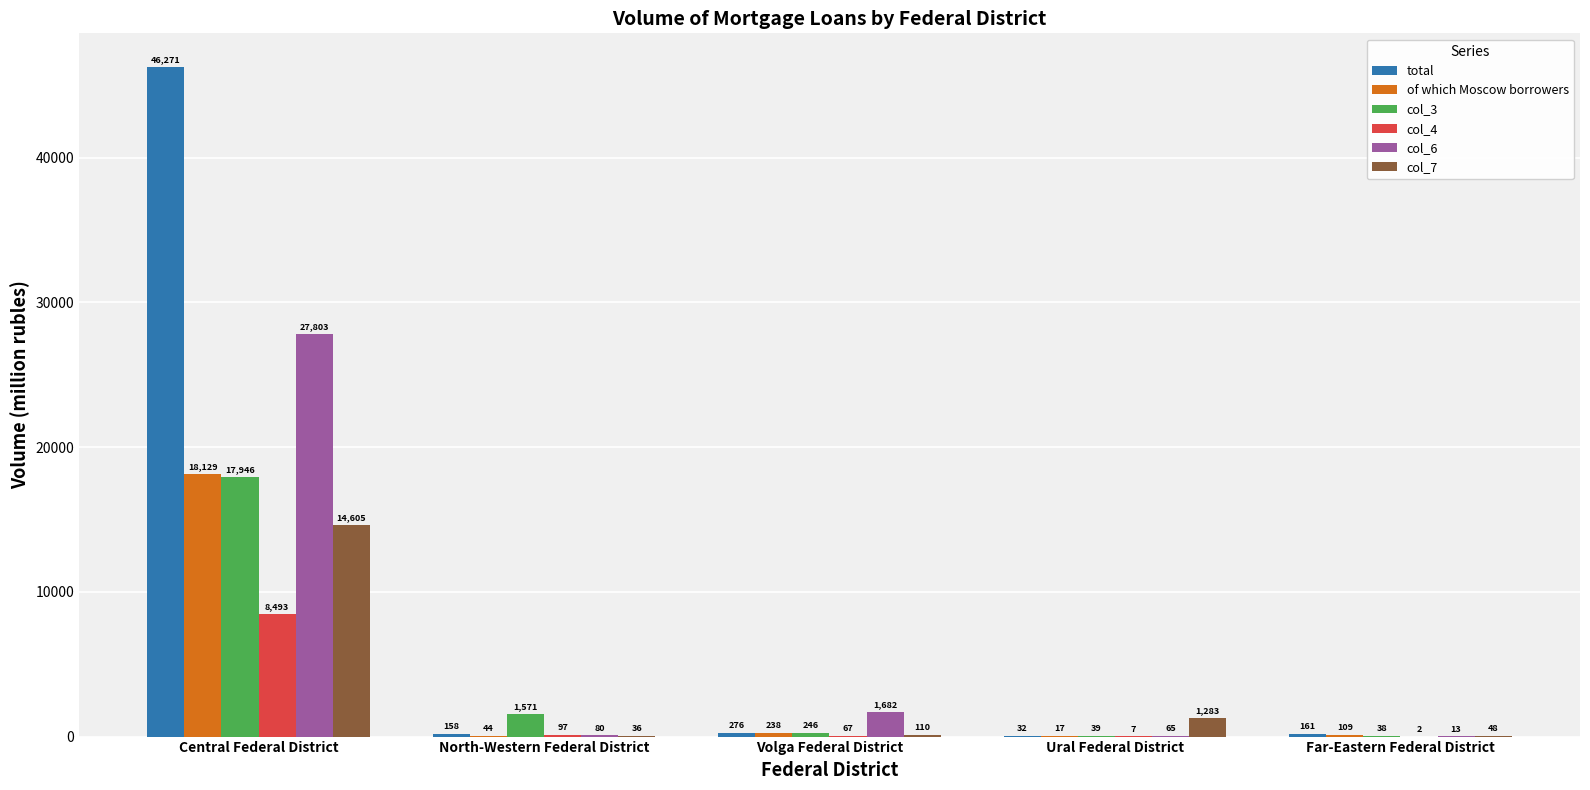

What is the maximum value for total?

46271